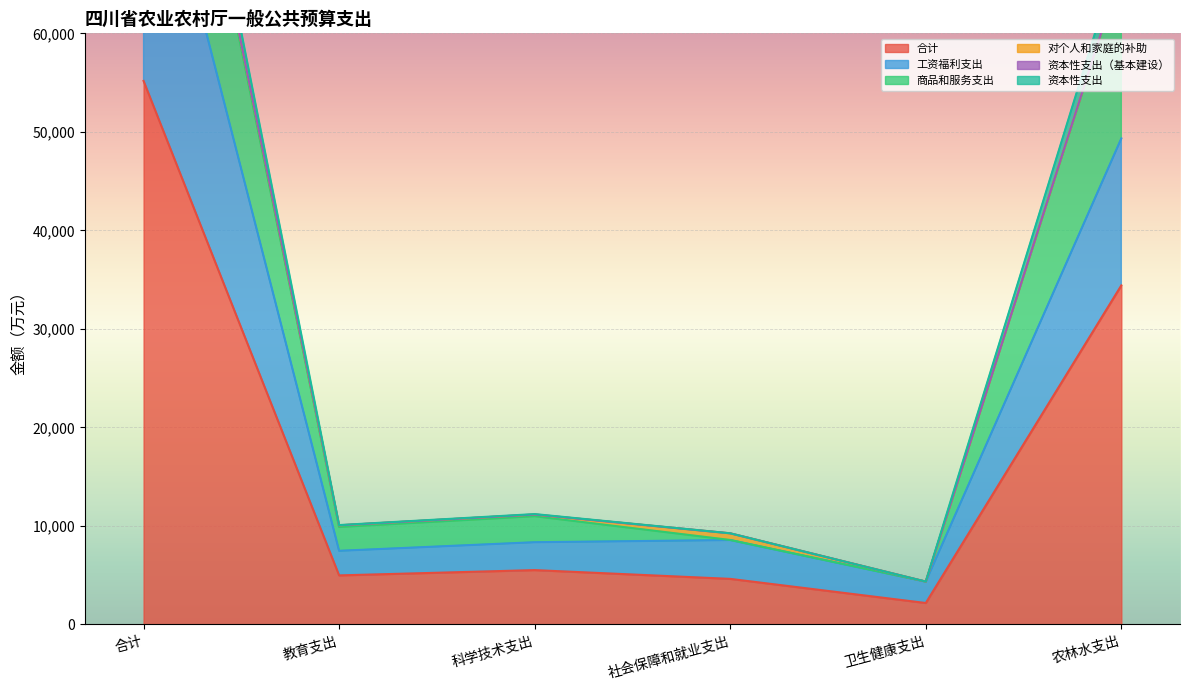

Read the 合计 value at 卫生健康支出.

2173.9